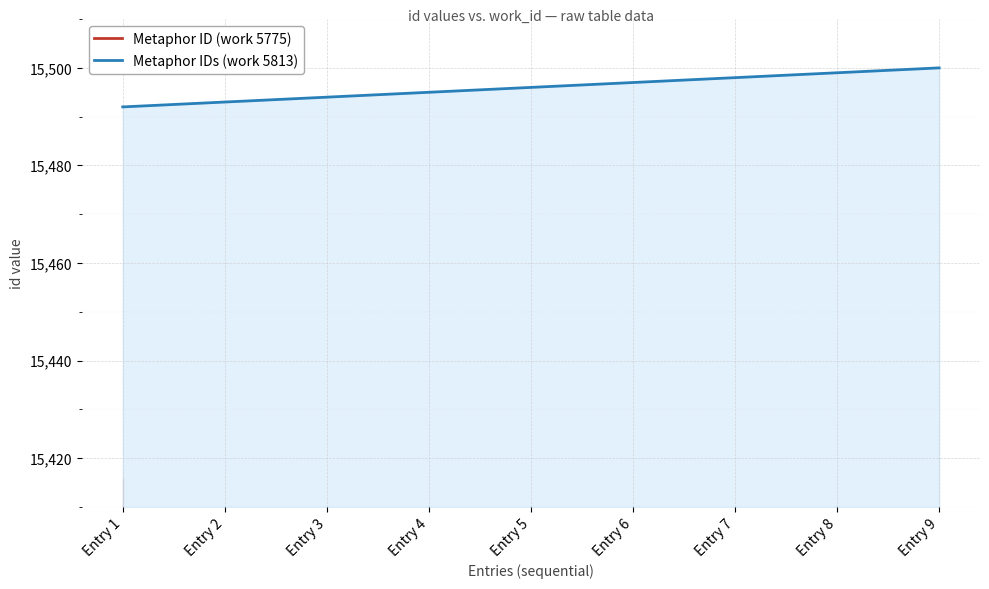

The chart shows a value of 20204 at Entry 3. True or false?

False